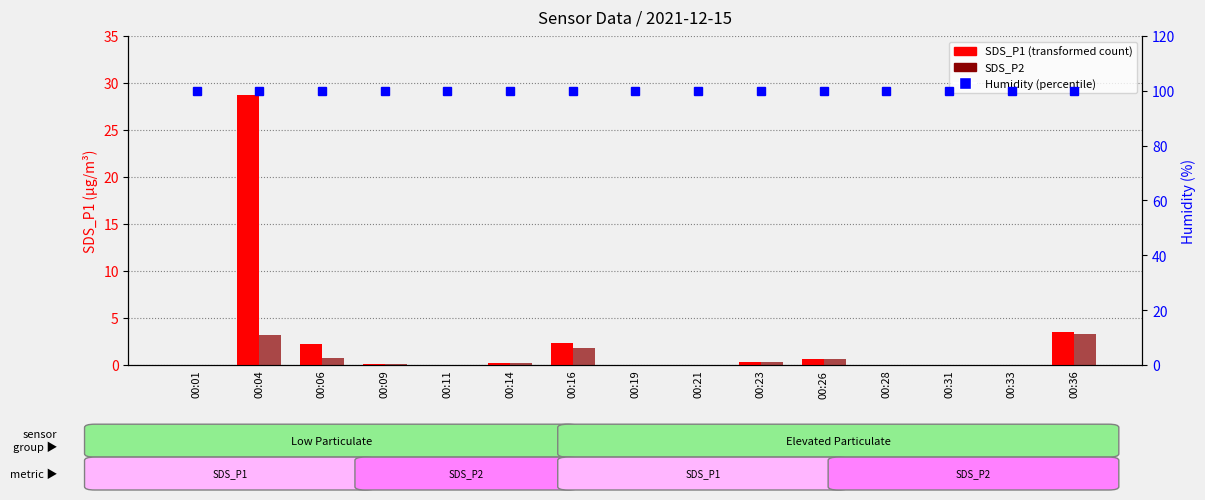

What is the average value of the SDS_P2 series?

0.7